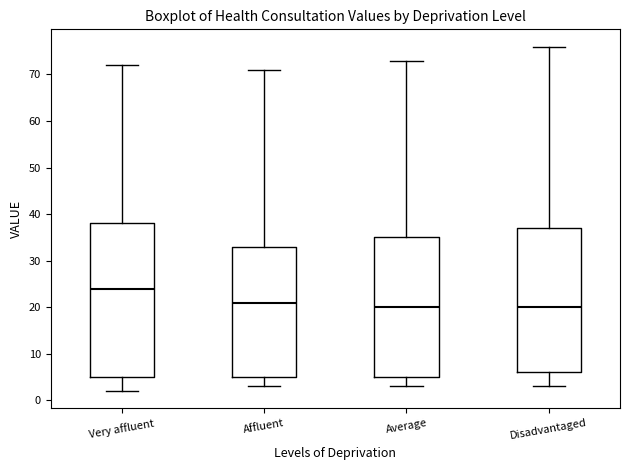

Where does the median line of the box for Affluent sit on the y-axis? The values are not printed on the chart, so give them approximately, as read against the axis.

21